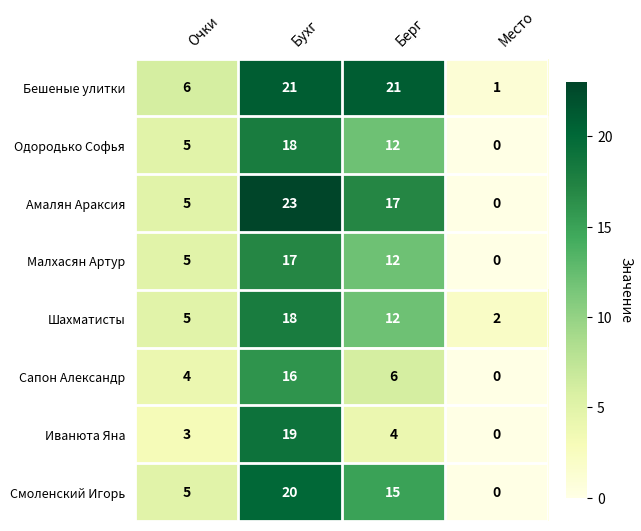

Which series changed the most between Очки and Берг?

Бешеные улитки